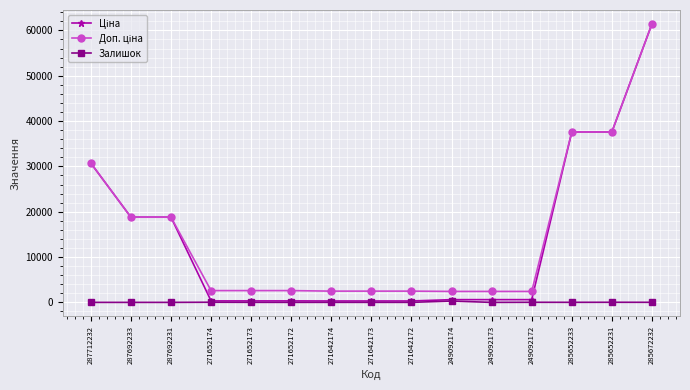

Count the number of data series in this chart.

3